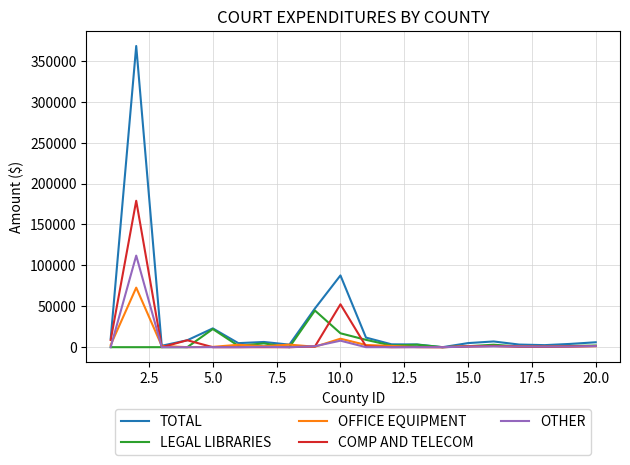

What is the greatest value displayed?

368074.2